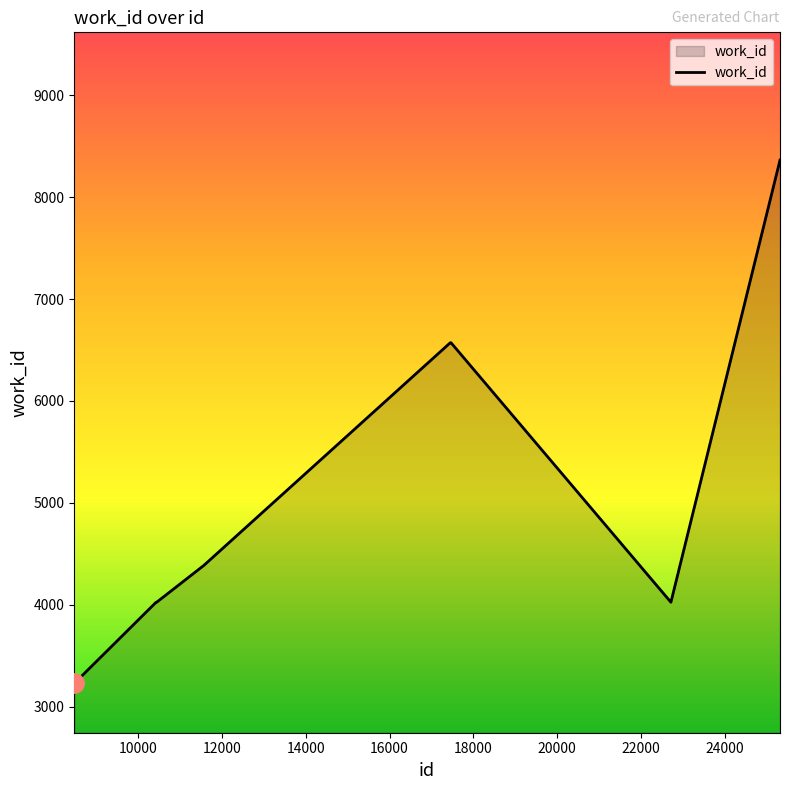

What is the greatest value displayed?

8365